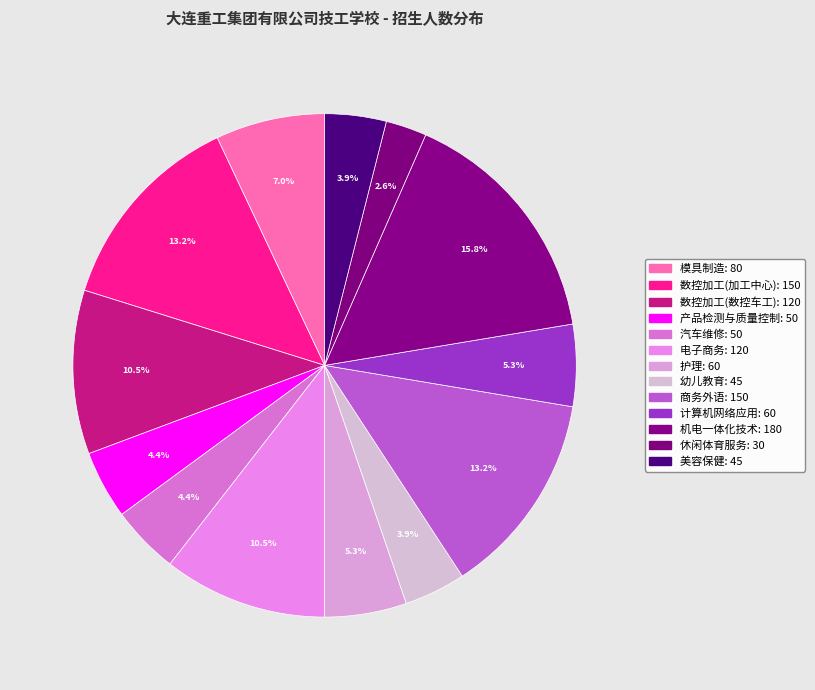

Which slice is the largest?

机电一体化技术